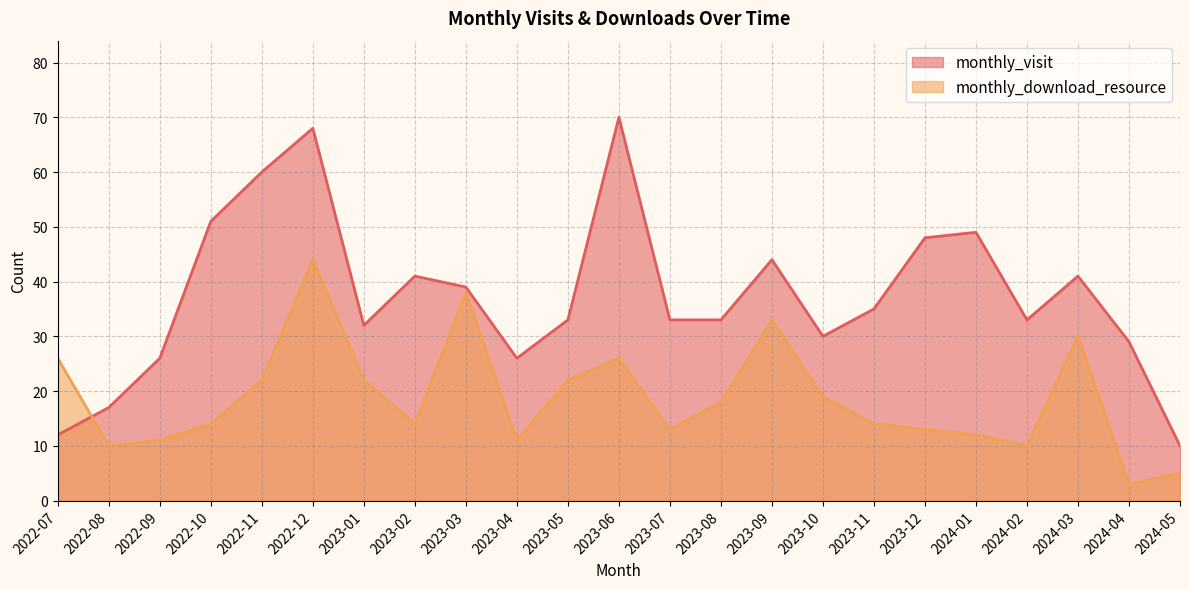

How many intersections are there between monthly_visit and monthly_download_resource?

1